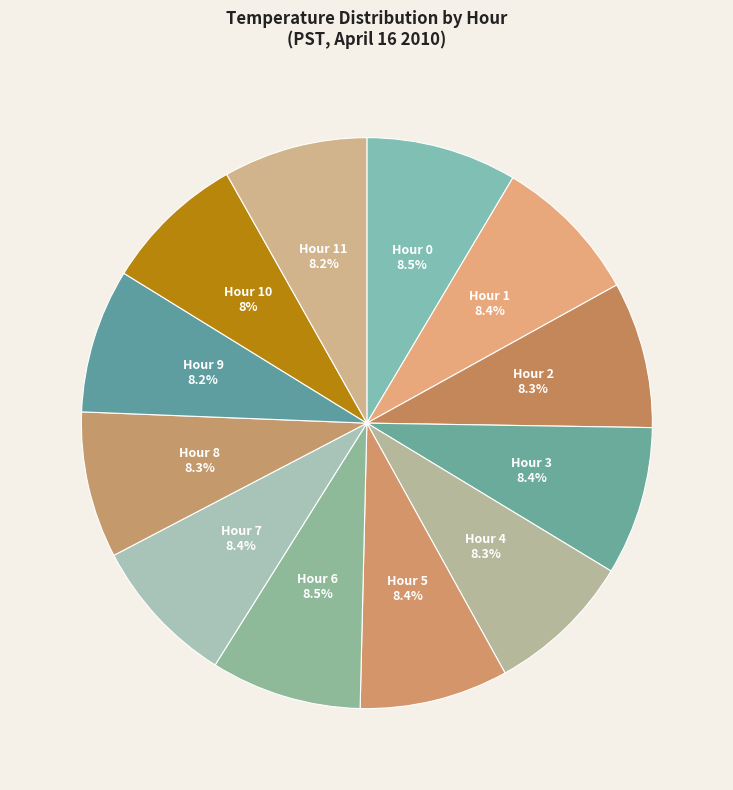

To the nearest percent, what is the difference between the largest and smallest slice percentages?

1%